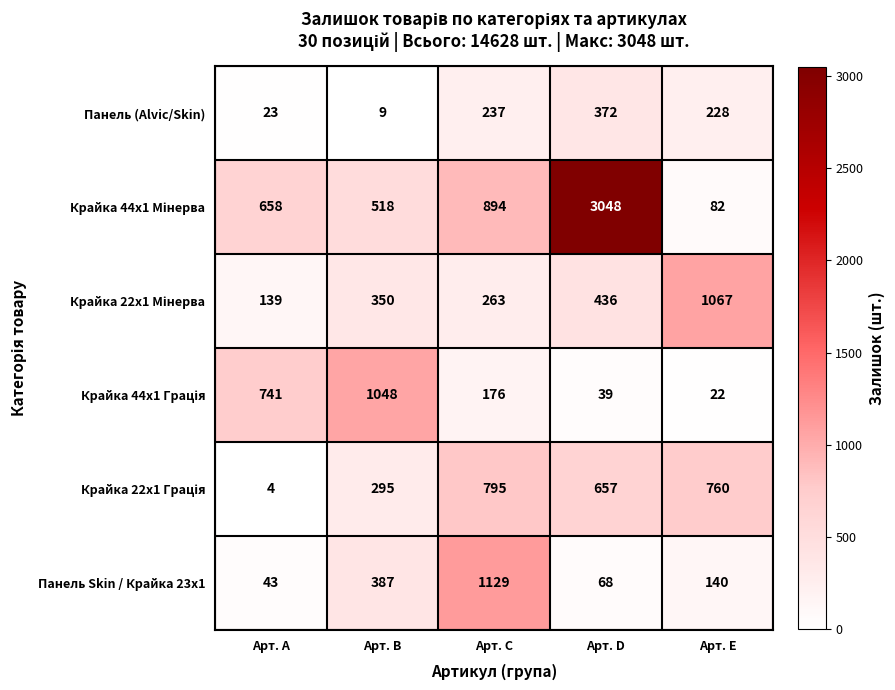

What value does the Панель (Alvic/Skin) series have at Арт. B?

9